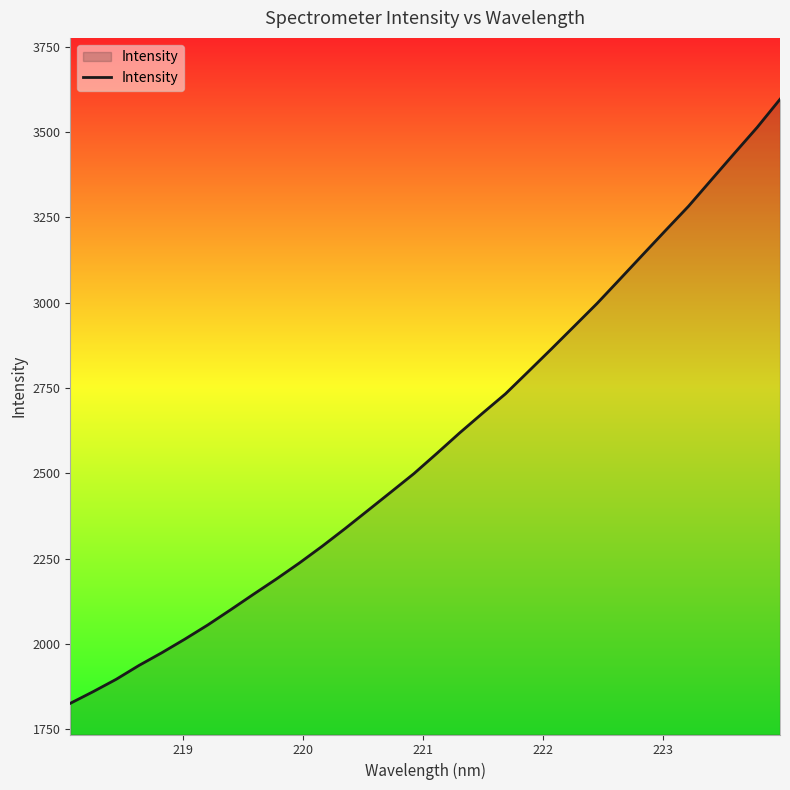

What is the difference between the maximum and minimum values?

1769.9